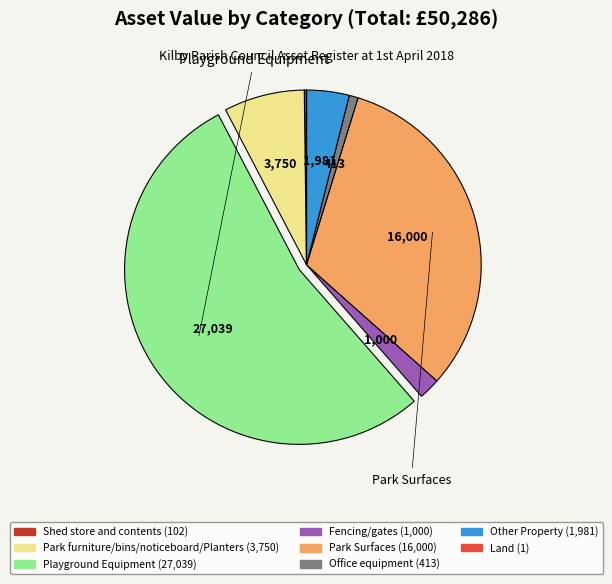

Which category has the biggest portion of the pie?

Playground Equipment